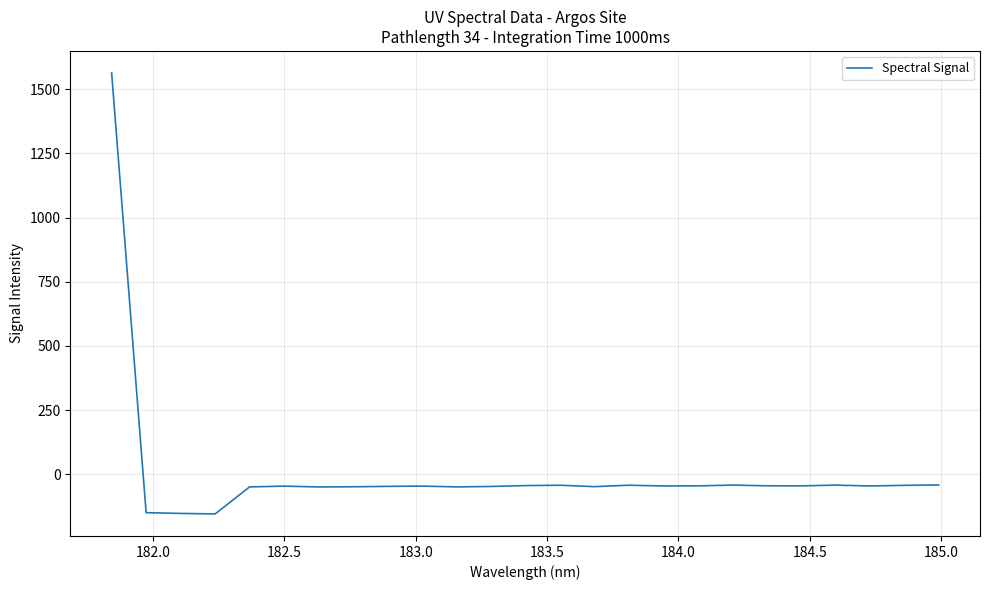

What is the difference between the maximum and minimum values?

1718.2